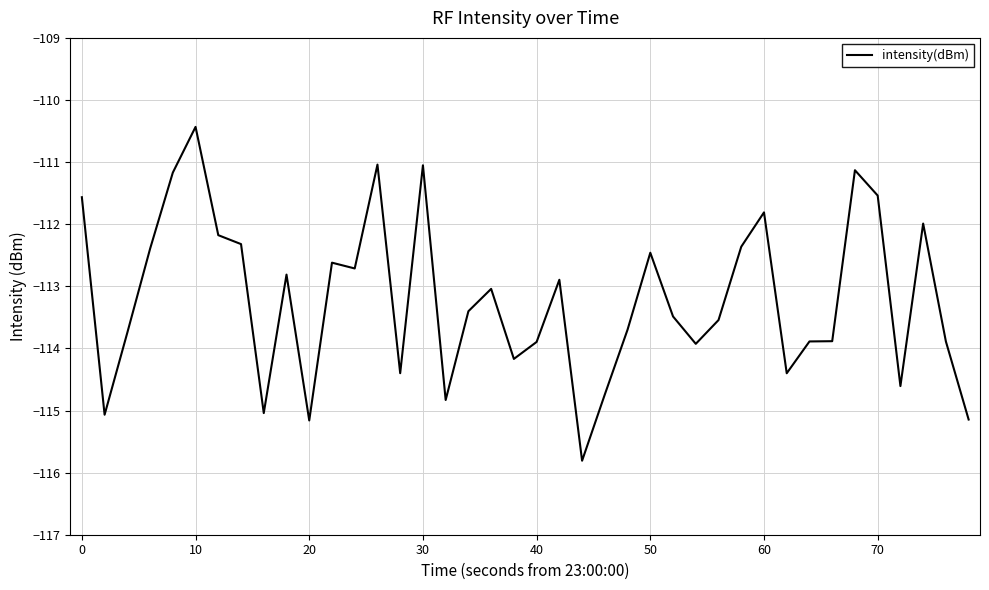

What is the difference between the maximum and minimum values?

5.4